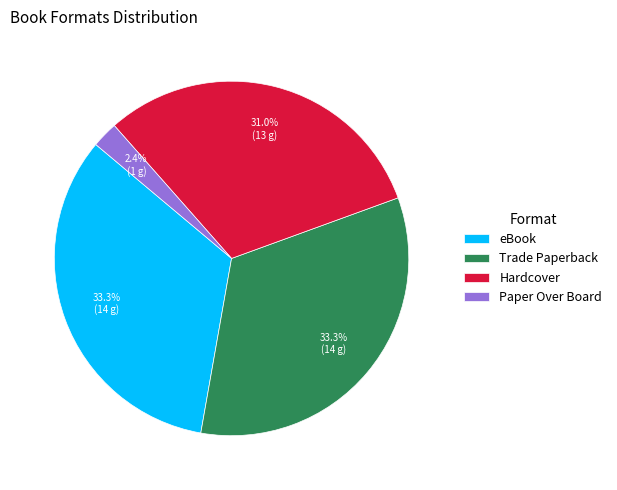

Count the number of slices in the pie.

4